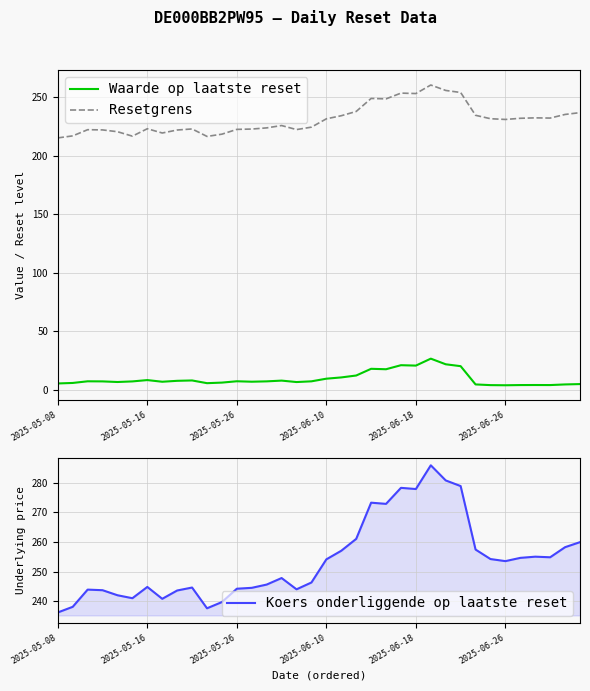

True or false: Resetgrens and Waarde op laatste reset cross at least once.

False